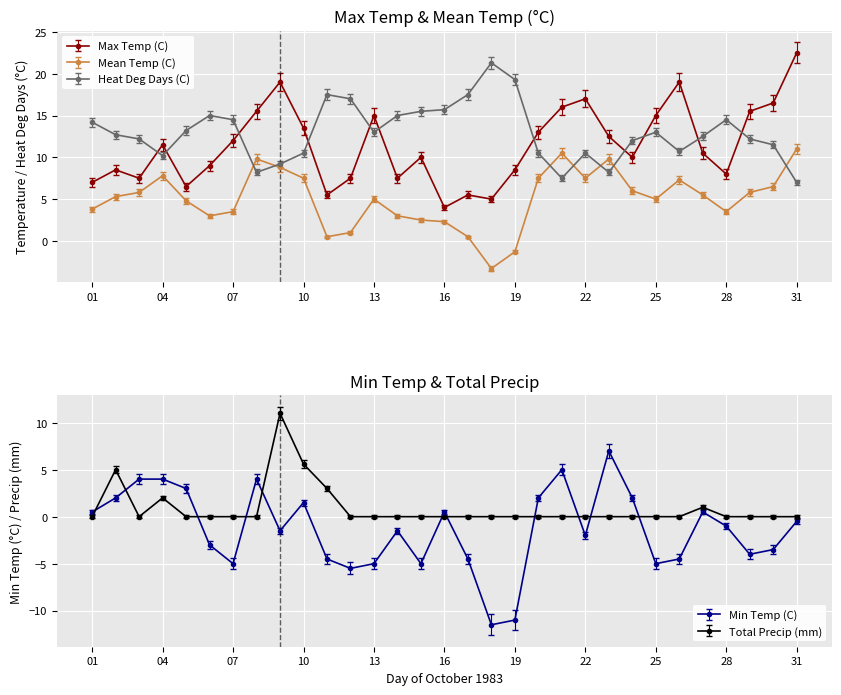

At which label is Total Precip (mm) closest to 5?

02